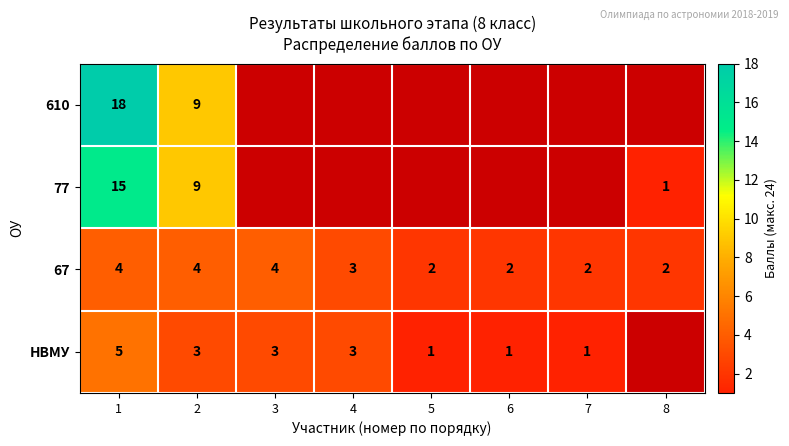

Count the 67 values in the range 2 to 4.

8